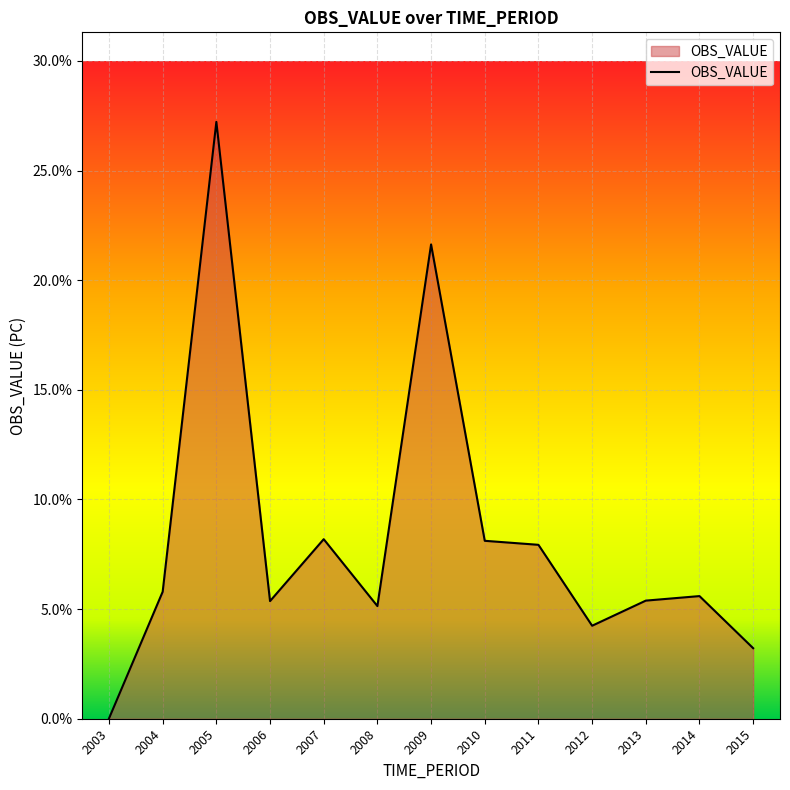

Which category has the highest value across all series?

2005